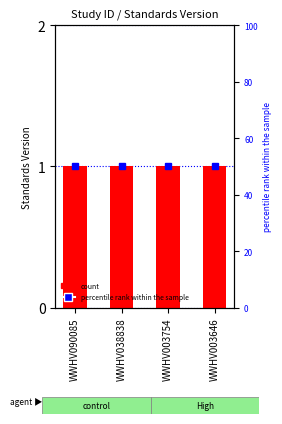

Which category has the lowest value across all series?

WWHV090085